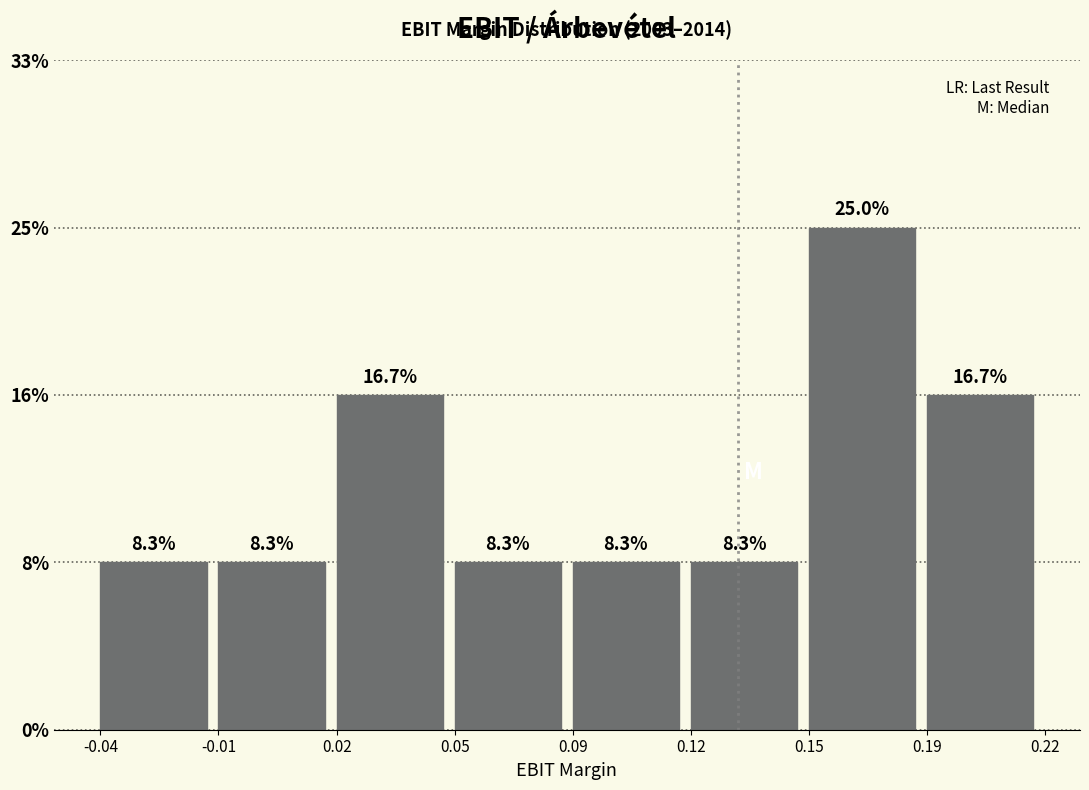

Does the chart contain any negative values?

No